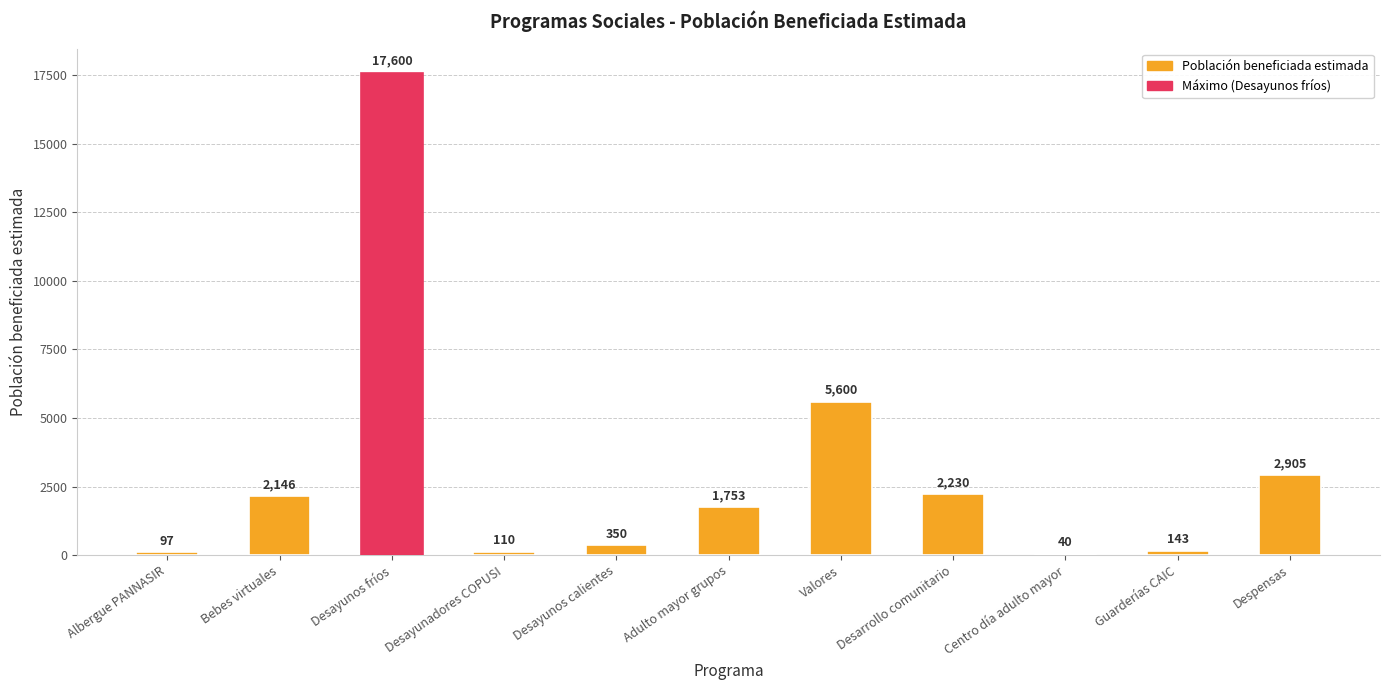

True or false: the data shows 143 at Guarderías CAIC.

True